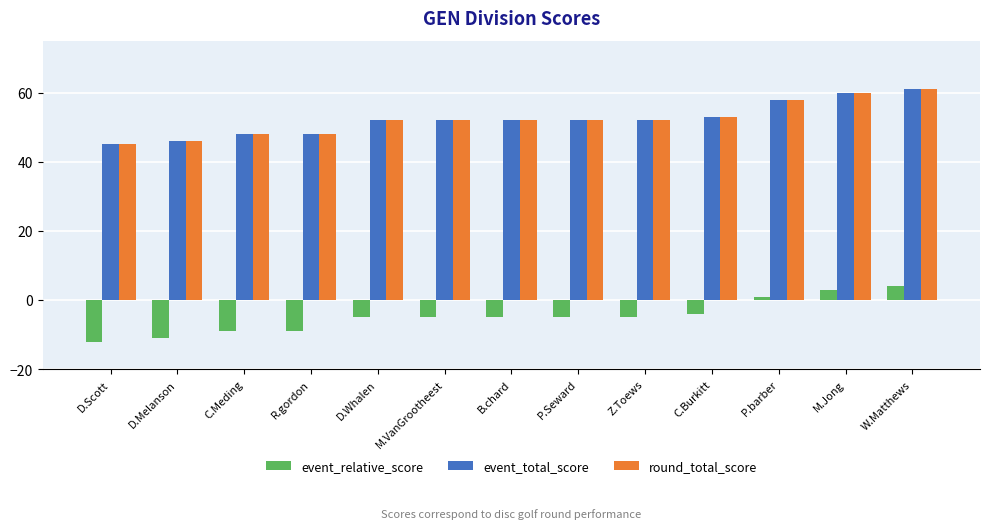

What is the spread (max minus min) of values at D.Melanson?

57